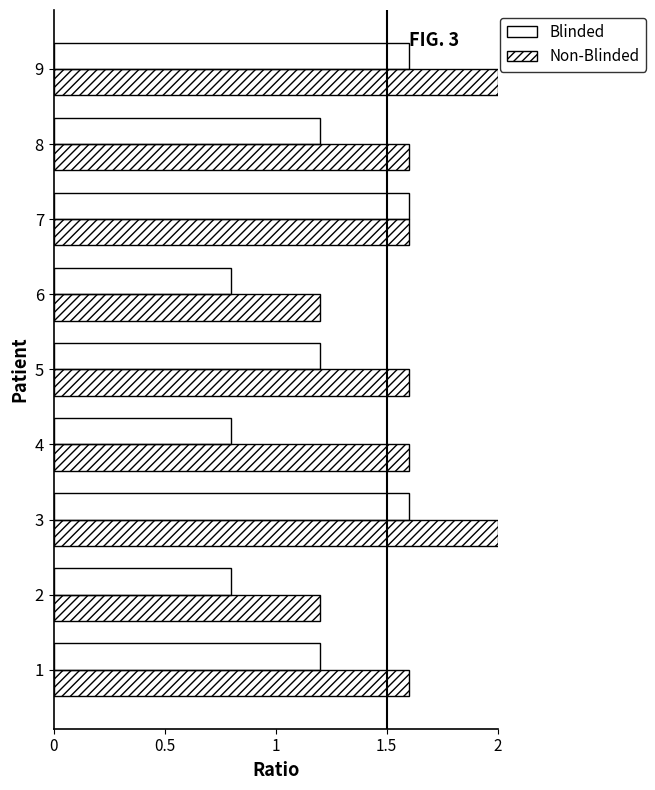

What is the total value across all series at 8?

2.8